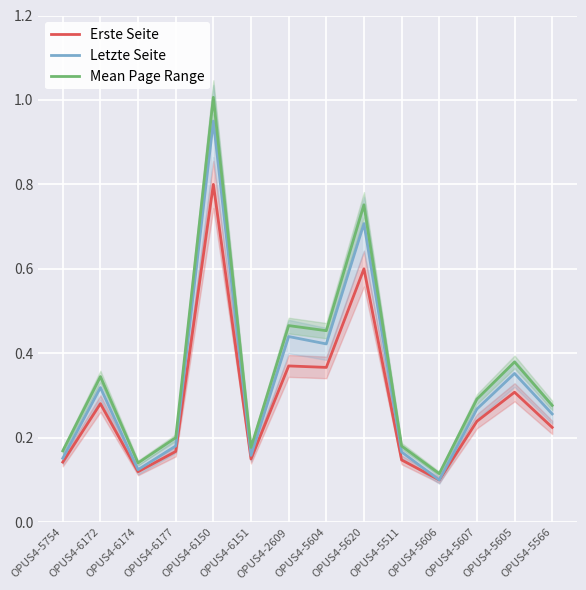

True or false: Letzte Seite has a value of 0.4 at OPUS4-2609.

True